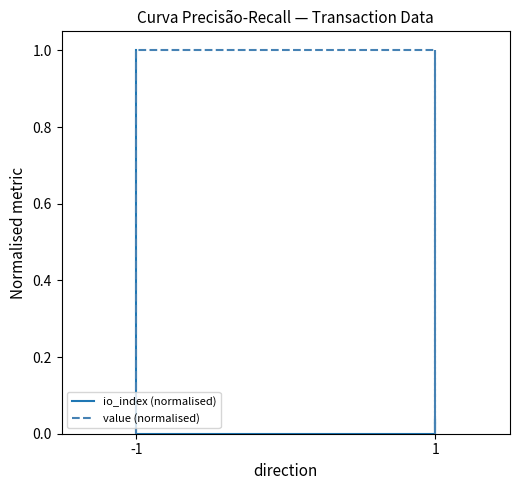

True or false: value (normalised) has more than 0 interior local peaks.

True